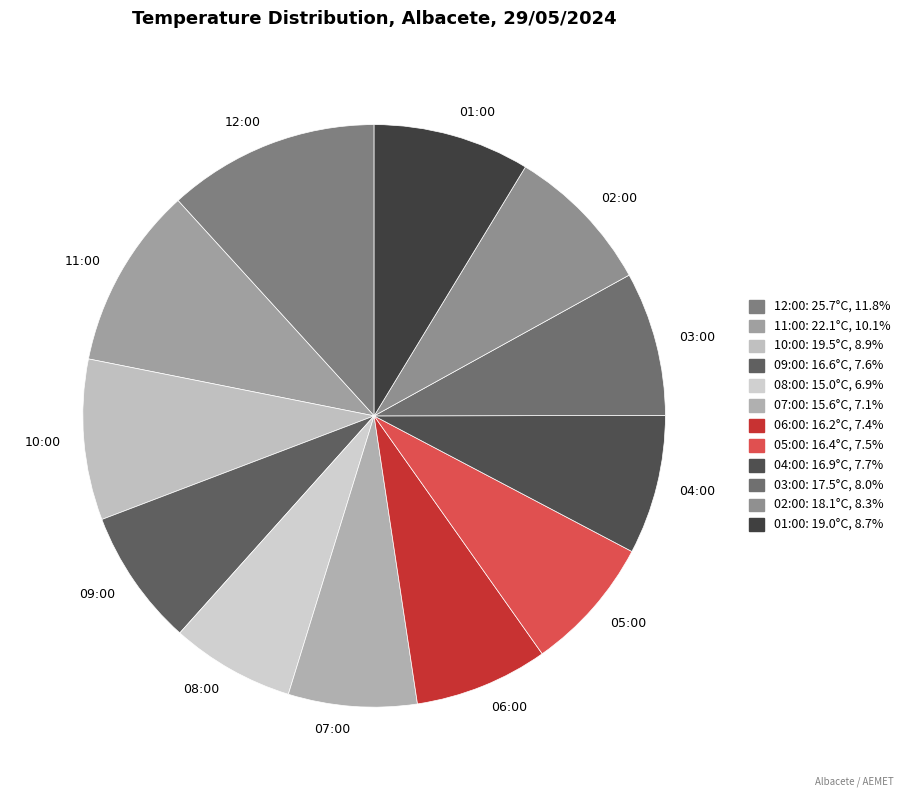

Does 03:00 represent more than half of the total?

No